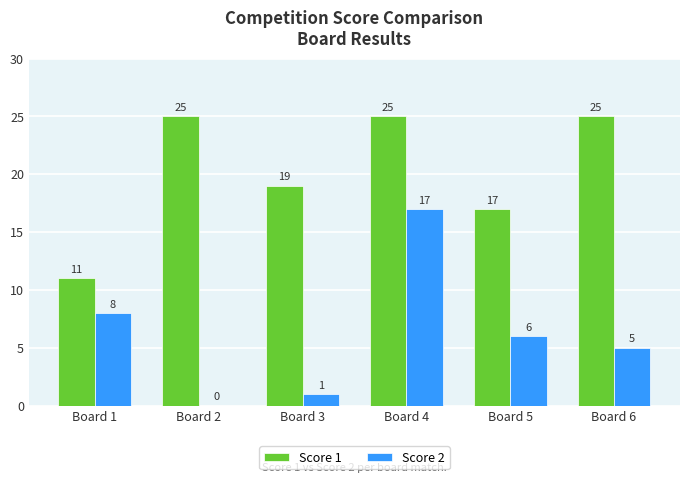

Which series changed the most between Board 4 and Board 6?

Score 2